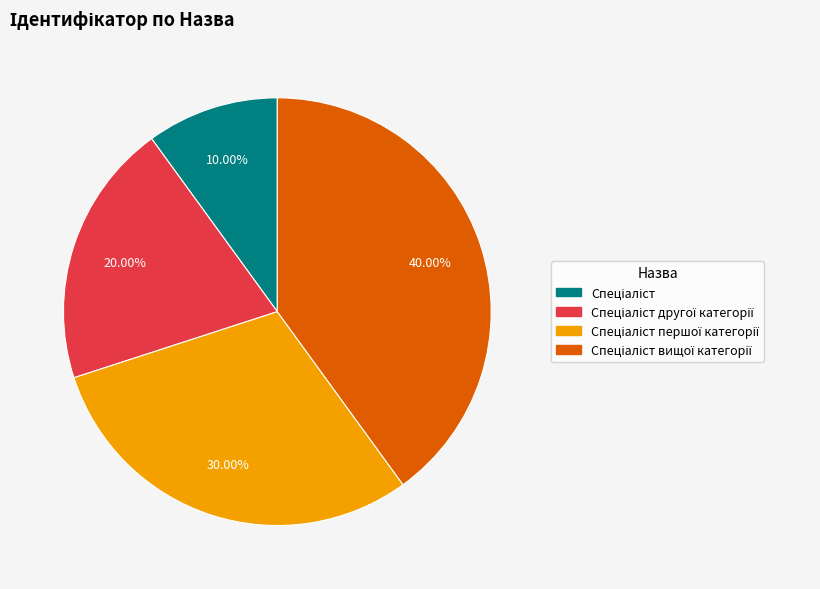

Is there a majority slice in this chart?

No